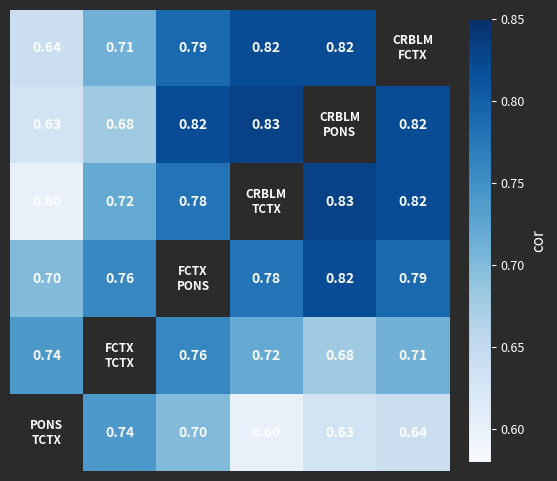

At how many categories does at least one series exceed 0?

6